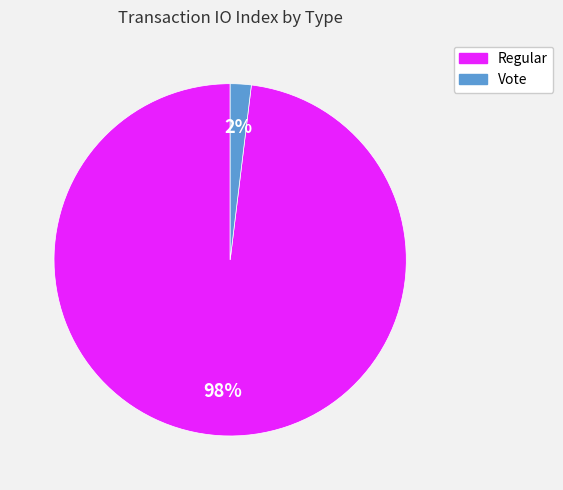

Is there a majority slice in this chart?

Yes